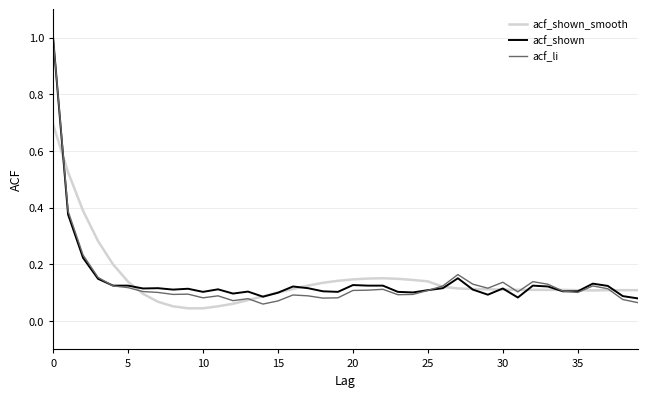

Which series has the widest spread of values?

acf_li